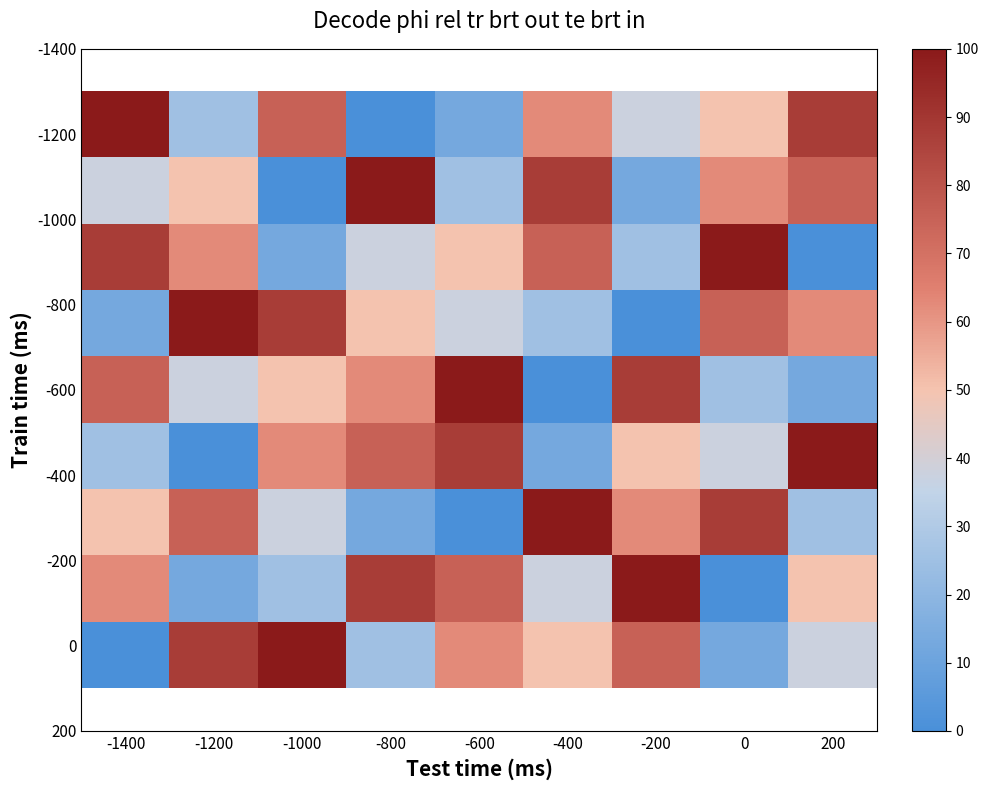

Which series has the largest total across all categories?

row_0